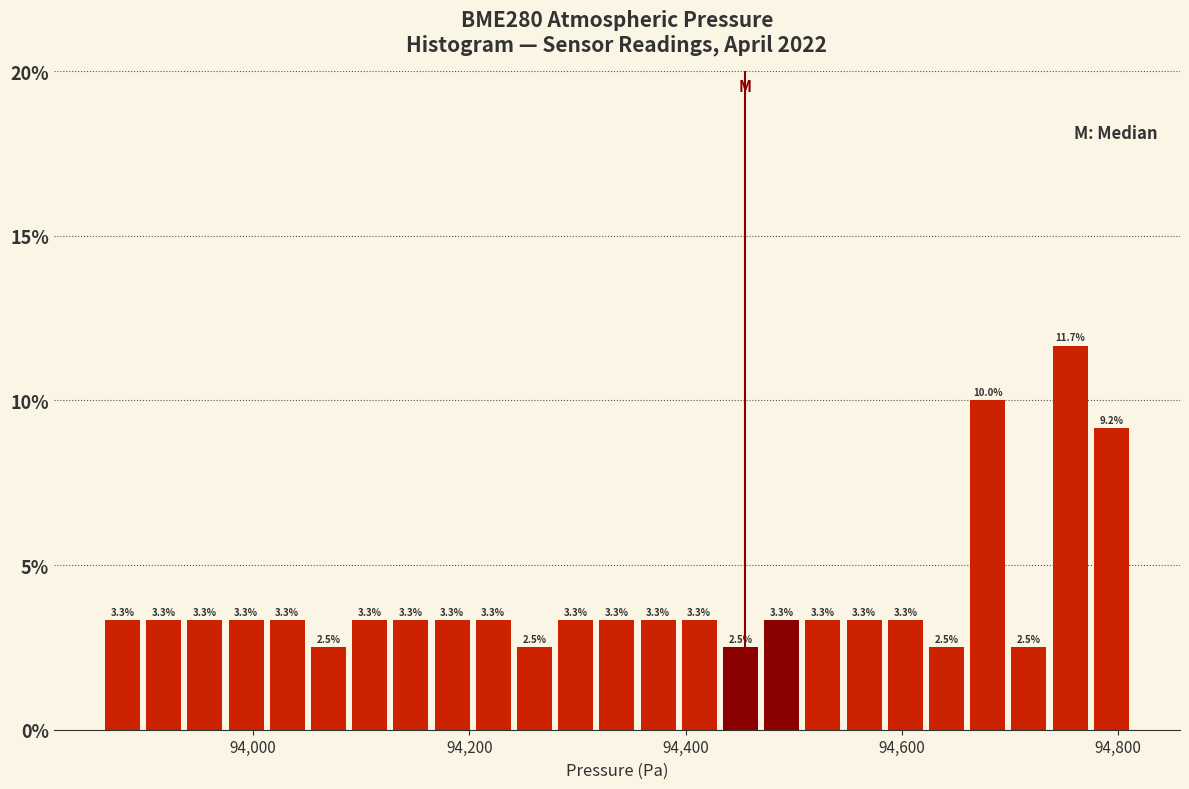

Read against the x-axis, roughly where is the centre of the tallest bar?

94760